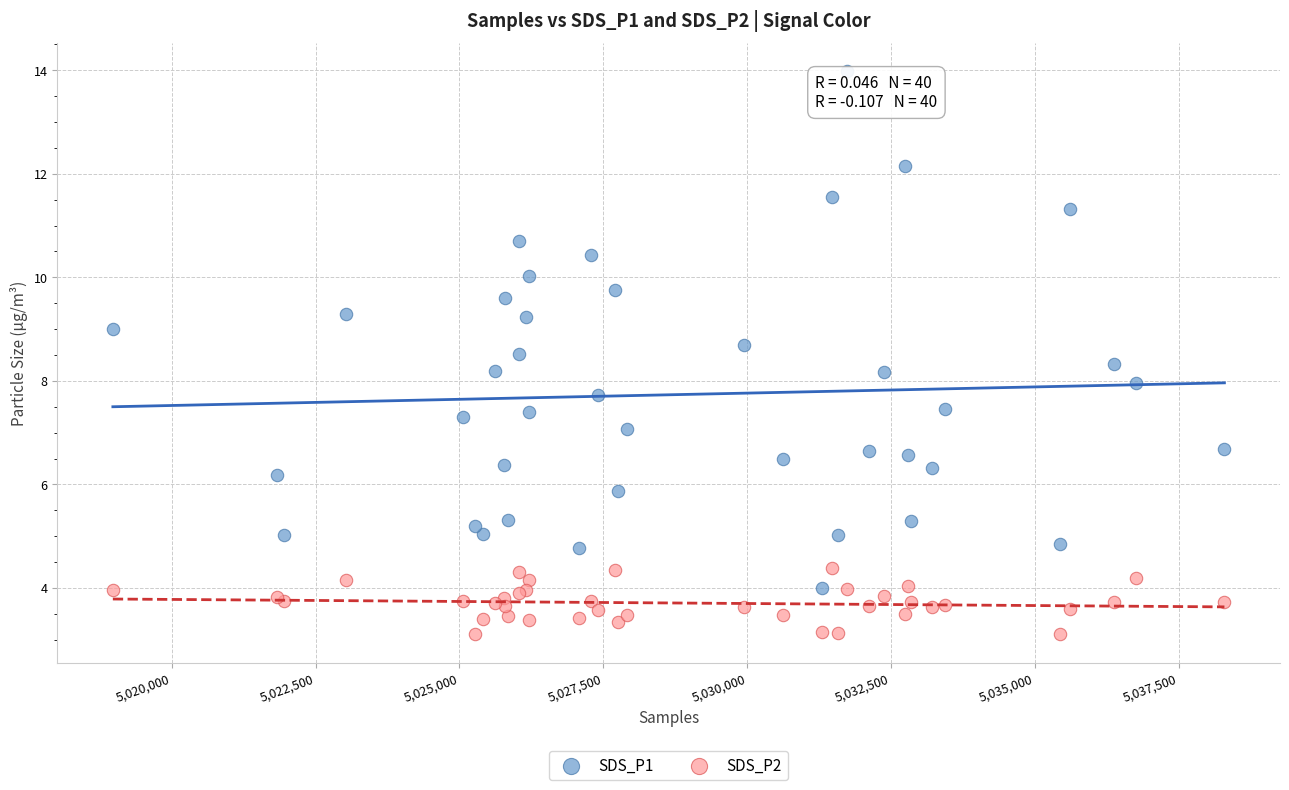

What is the X range (max minus min) for the scatter plot?

19318.0